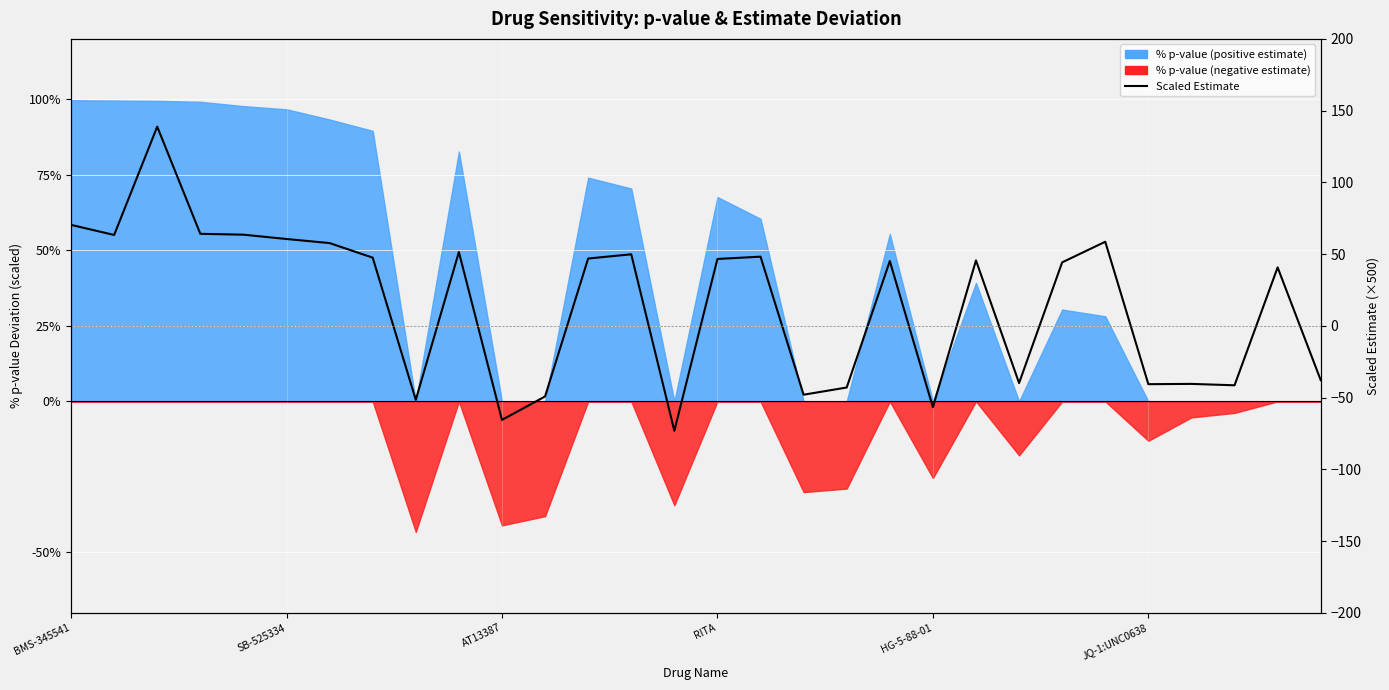

What is the smallest value displayed?

-73.1